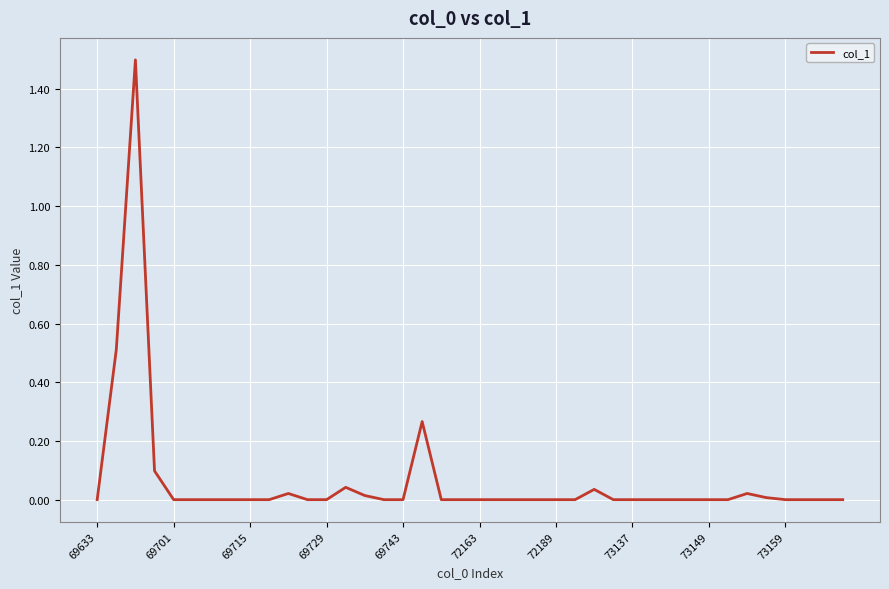

What is the difference between the maximum and minimum values?

1.5